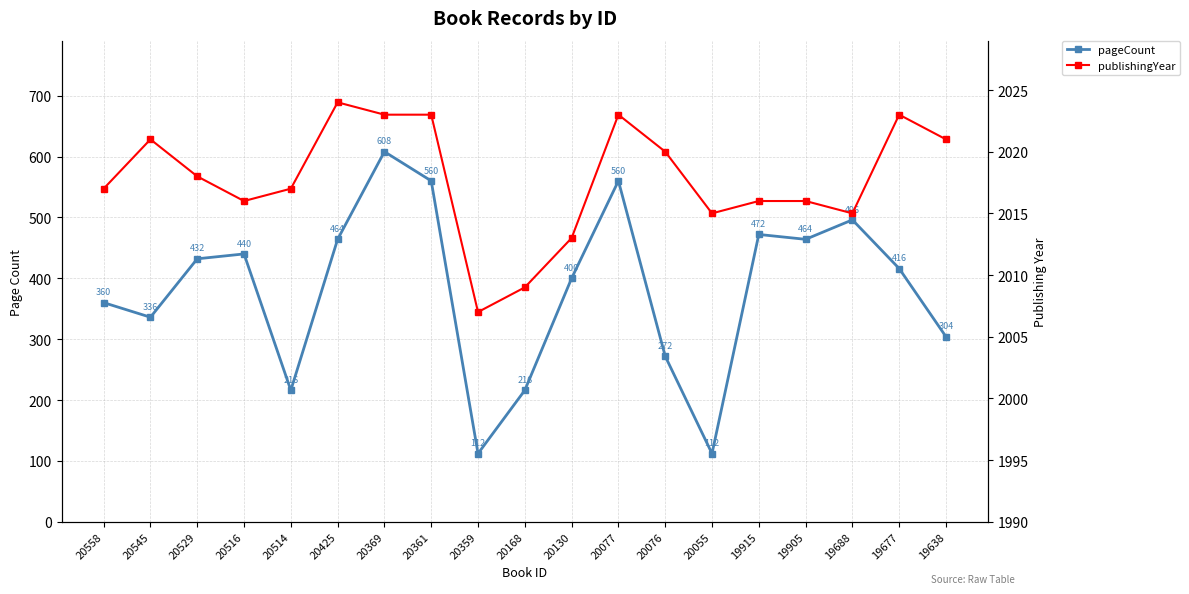

What is the spread (max minus min) of values at 20359?

1895